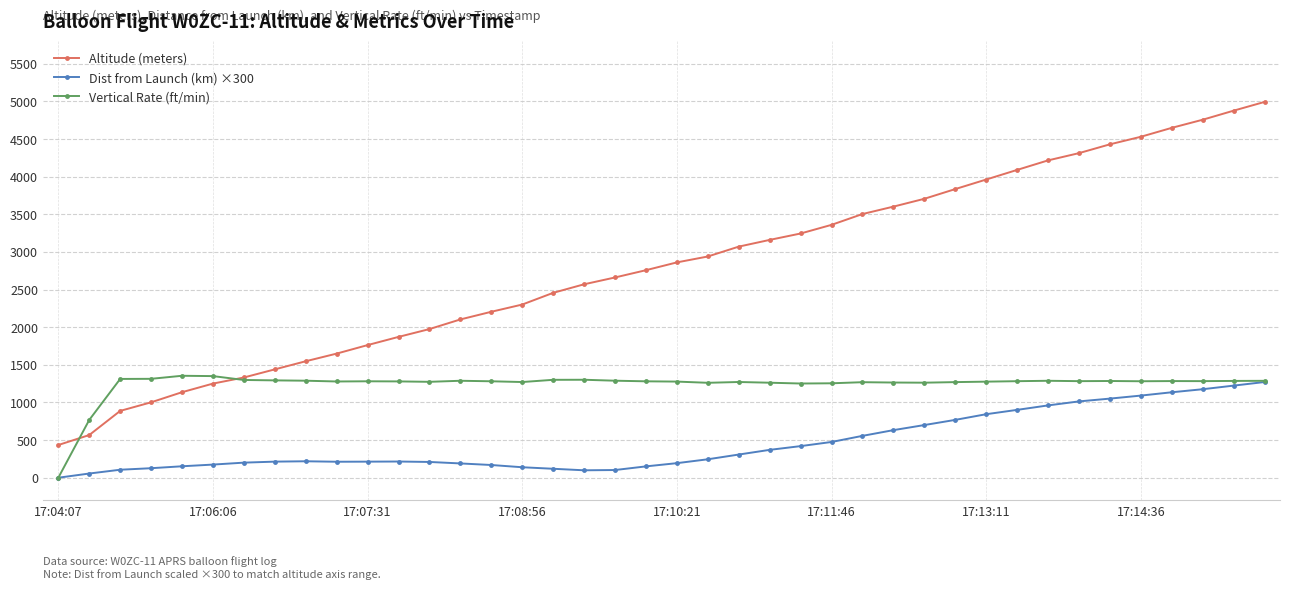

How many categories are shown in the chart?

40